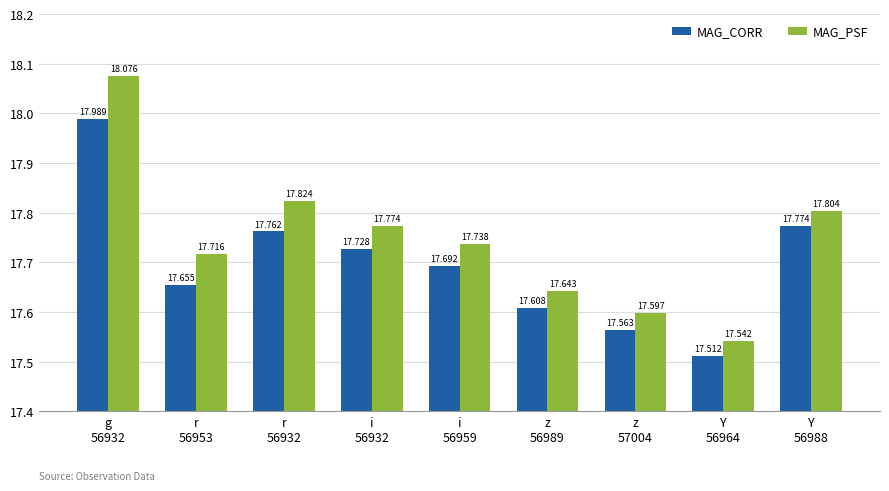

Rank the series at i
56959 from highest to lowest value.

MAG_PSF, MAG_CORR